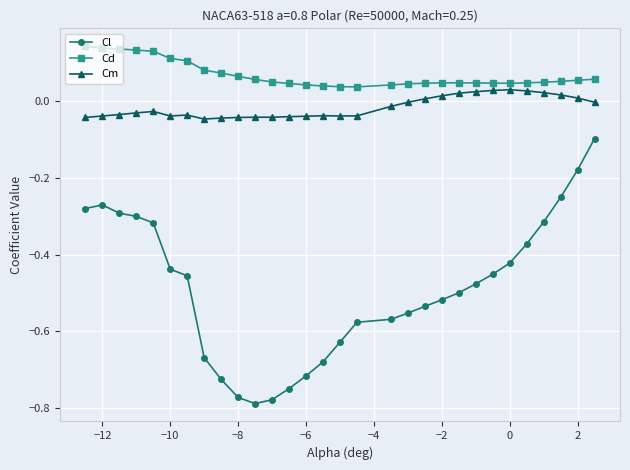

True or false: Cm has more than 0 interior local peaks.

True